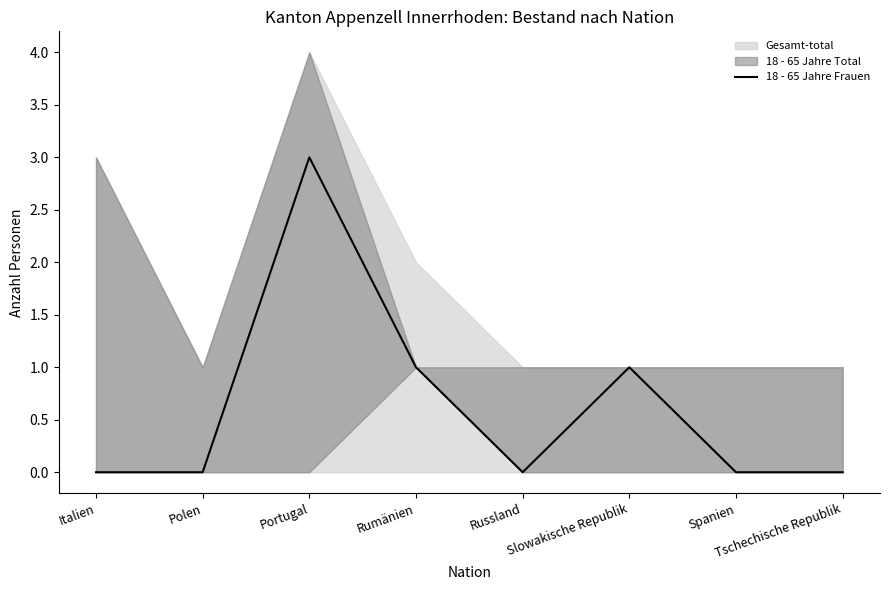

Reading left to right, transcribe all the data shown in this chart.

0	0	3	1	0	1	0	0